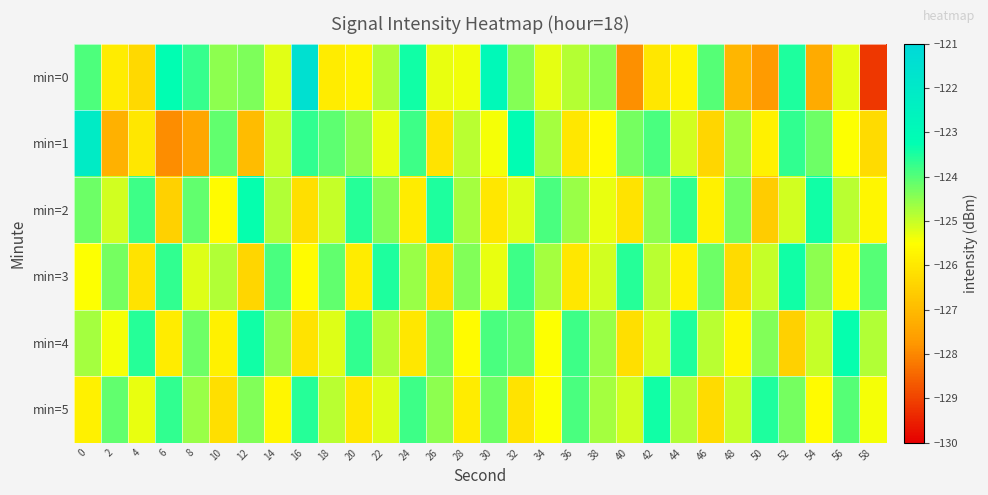

At how many categories does at least one series exceed -124?

23